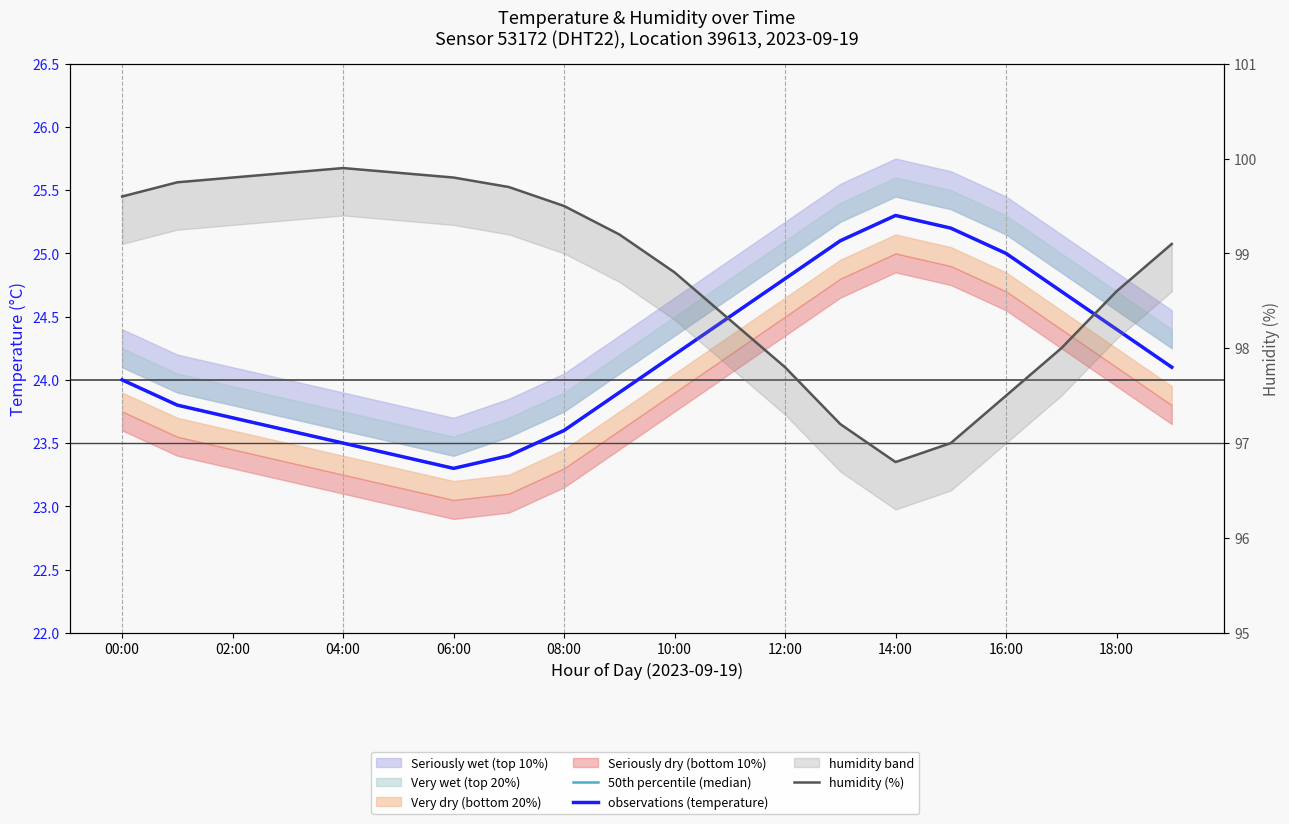

The observations (temperature) series shows 16.1 at 11. True or false?

False